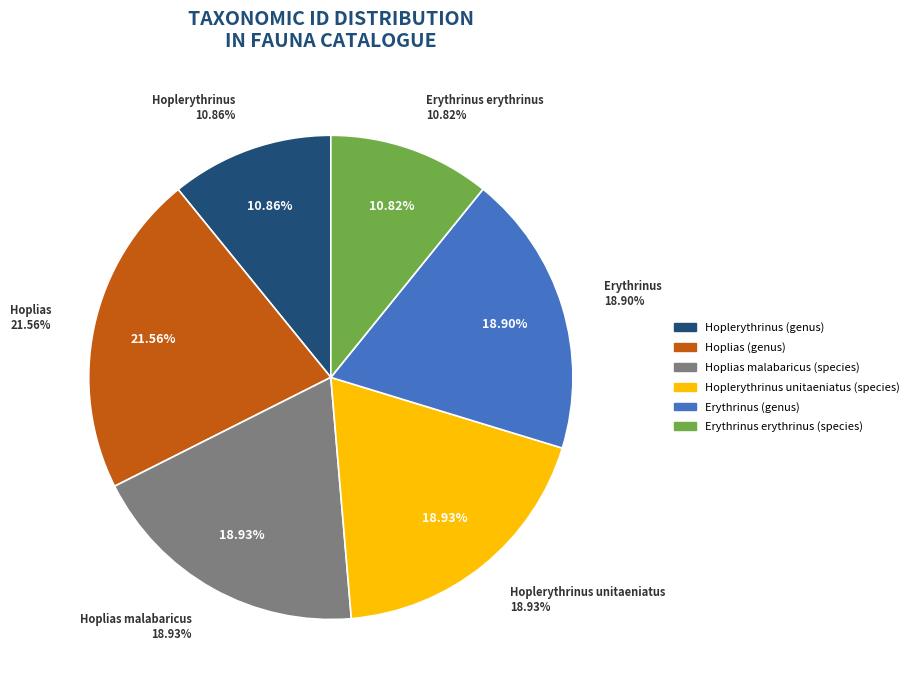

Count the number of slices in the pie.

6